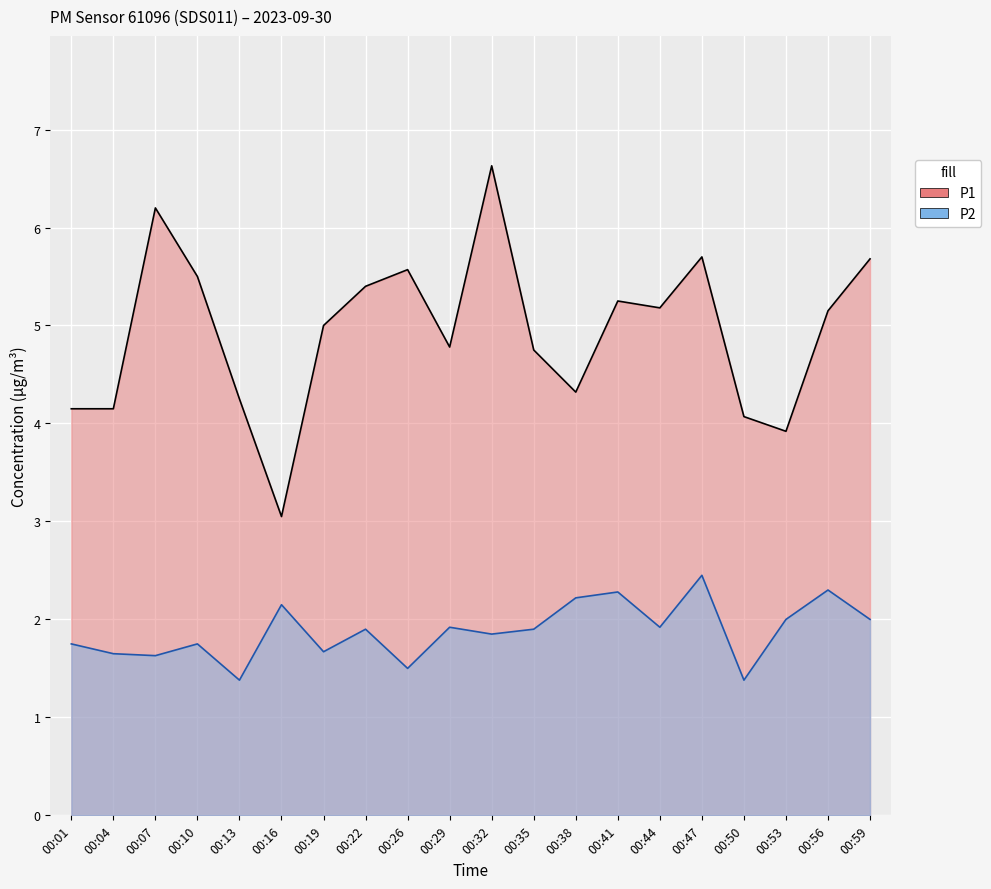

What is the maximum value for P1?

6.6